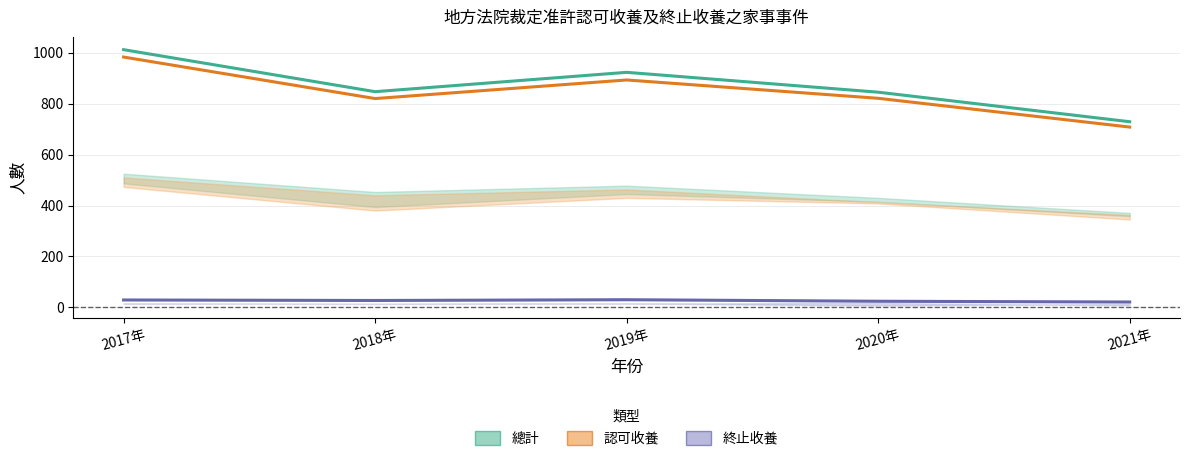

True or false: 終止收養_人數 has a value of 24 at 2020年.

True